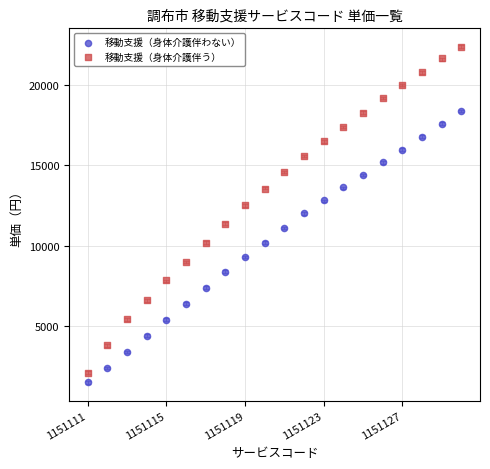

Which series reaches the minimum Y coordinate?

移動支援（身体介護伴わない）